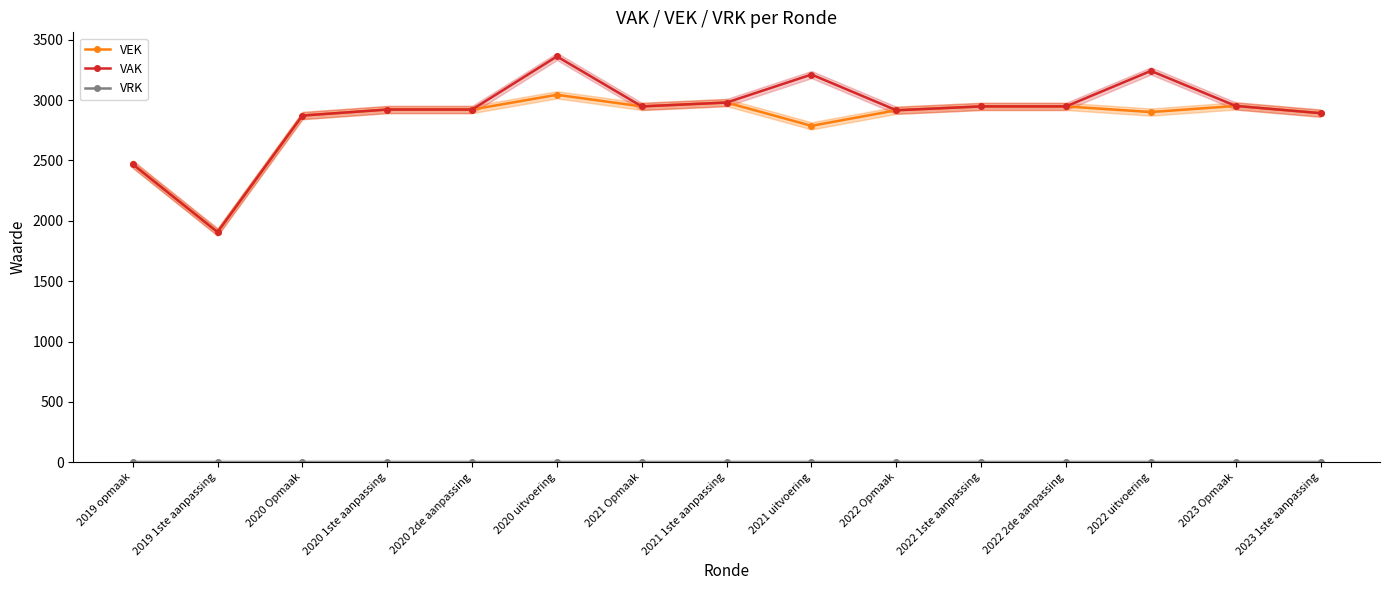

What is the total value across all series at 2020 1ste aanpassing?

5844